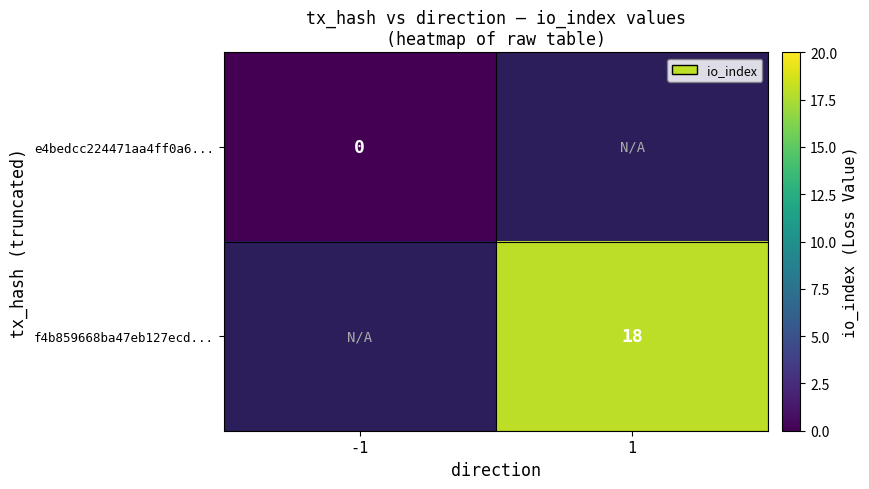

At which category does the chart reach its minimum across all series?

-1